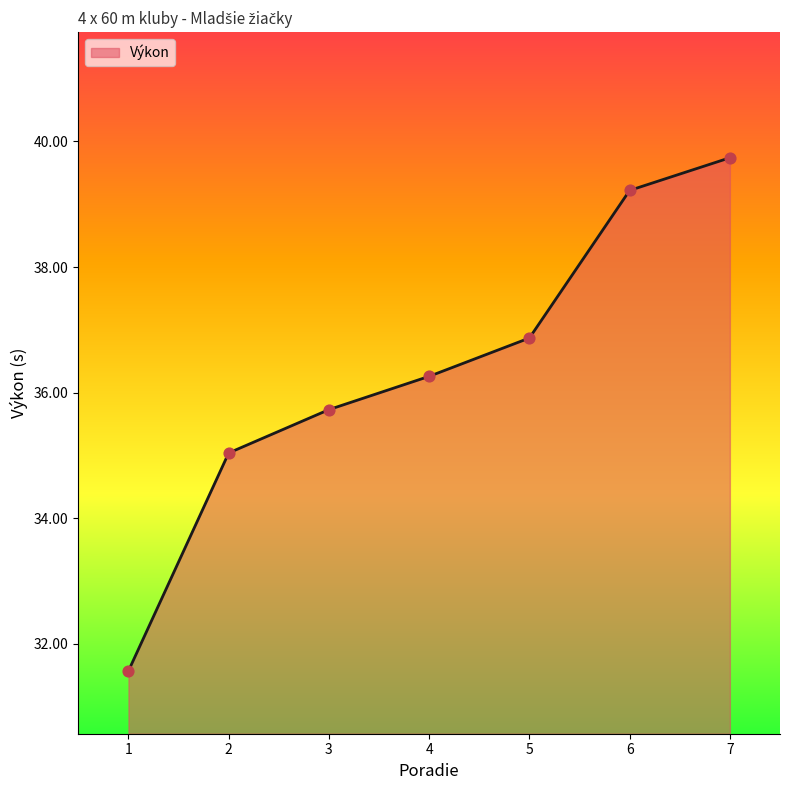

Between 6 and 7, which is larger?

7